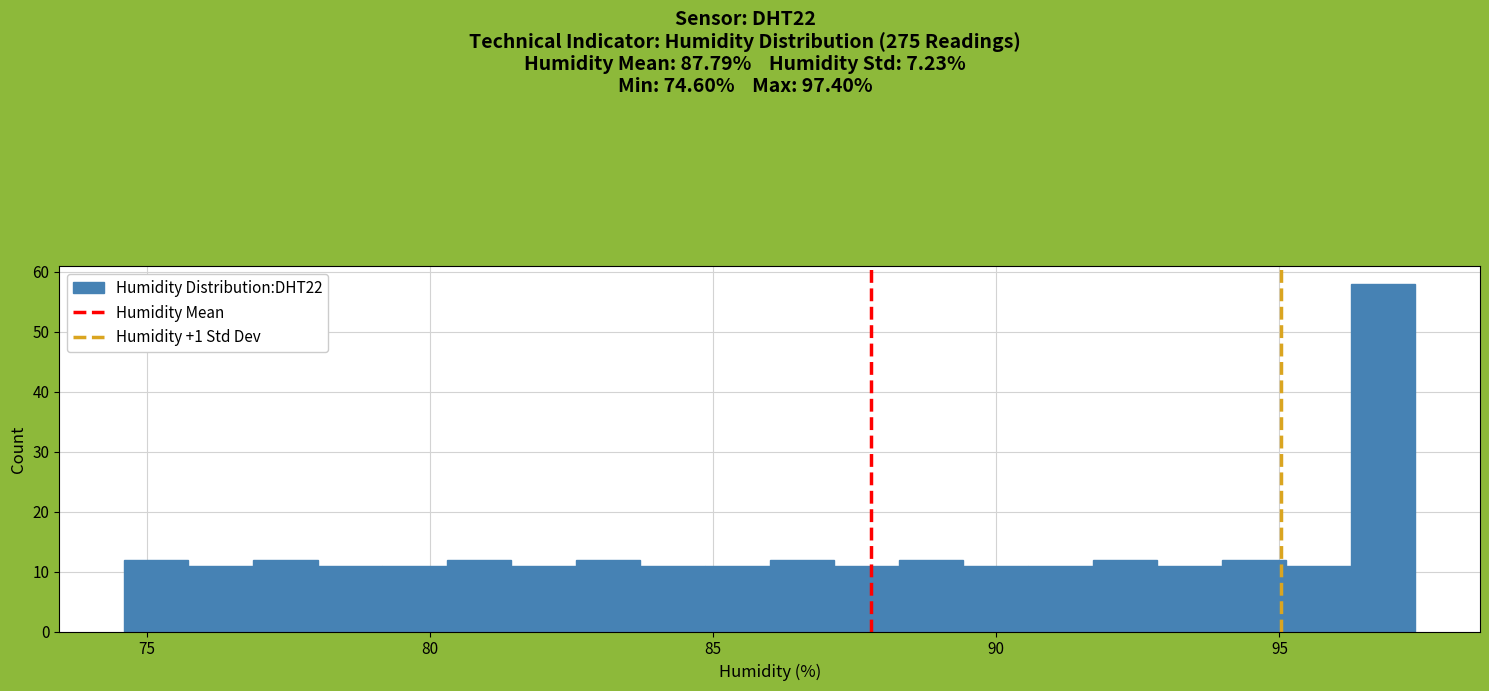

Around what value on the x-axis is the tallest bar? Give the approximate position of its centre, as read against the axis.

97.0